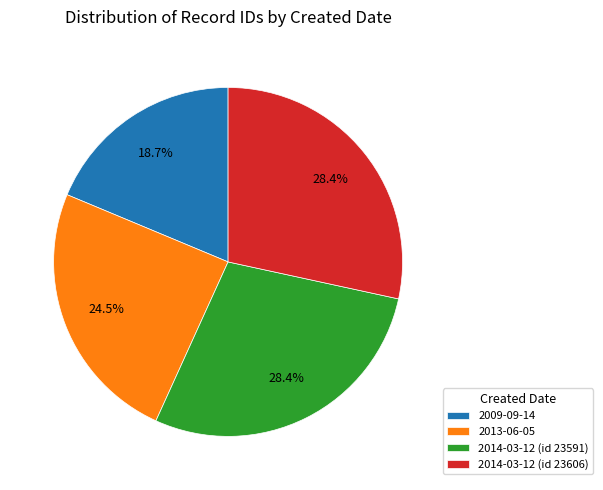

What percentage is the 2009-09-14 slice, to the nearest percent?

19%